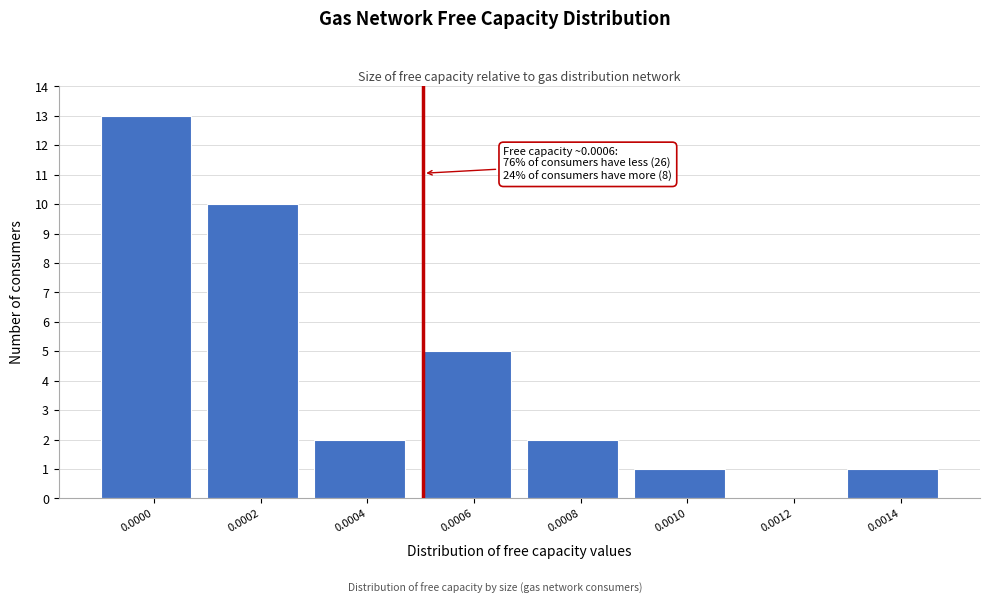

Reading right to left, extract all data points from this chart.

0.0014=1	0.0012=0	0.0010=1	0.0008=2	0.0006=5	0.0004=2	0.0002=10	0.0000=13